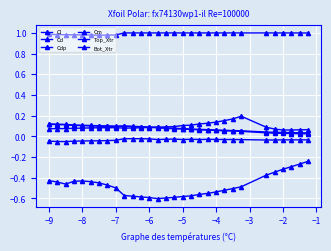

Count the number of categories in the chart.

30